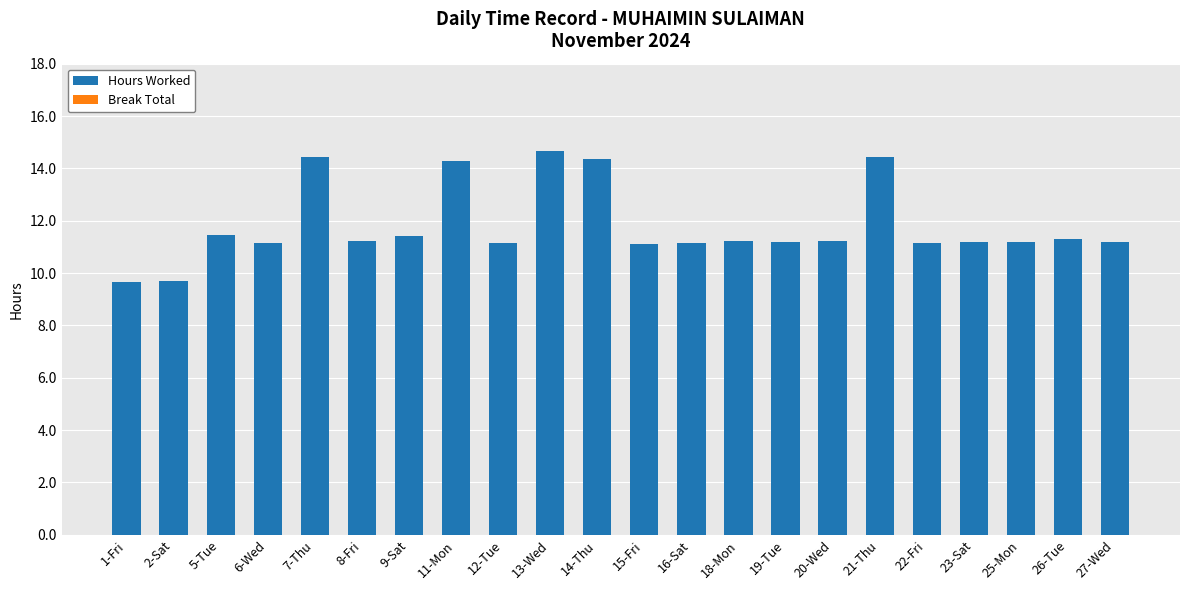

Approximately how many times larger is the value at 21-Thu compared to 1-Fri?

1.5